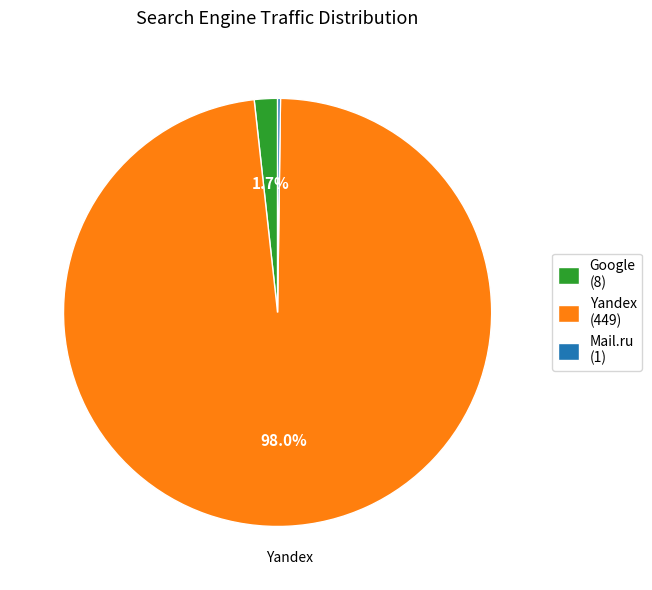

Does any single category account for the majority?

Yes